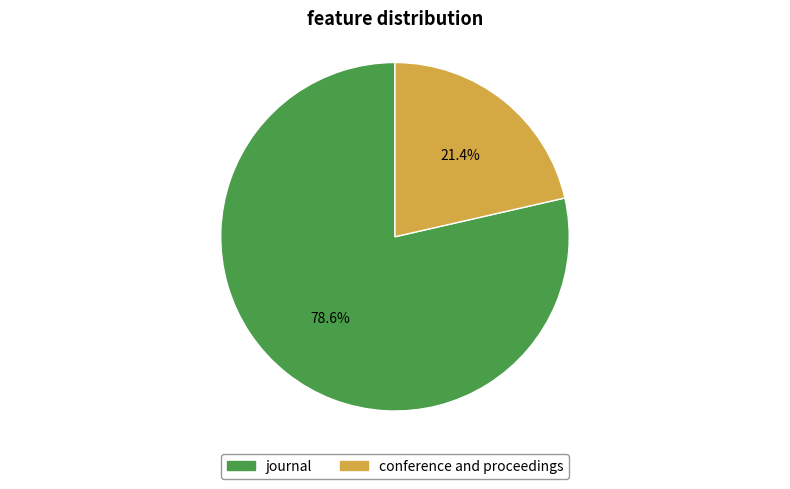

True or false: conference and proceedings accounts for 9% of the total.

False